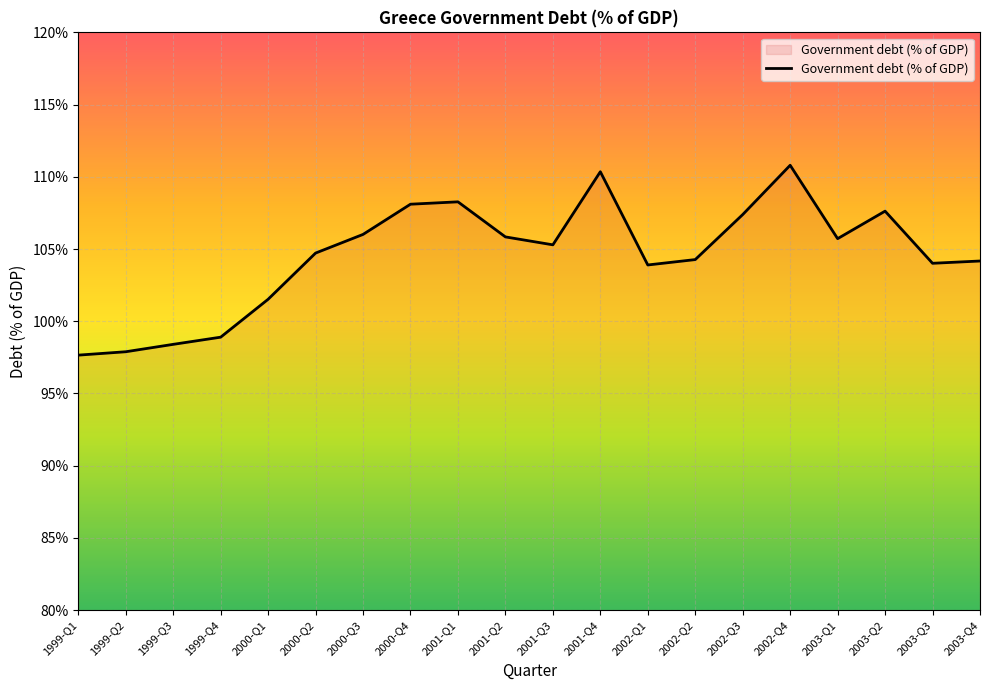

Which category has the highest value across all series?

2002-Q4